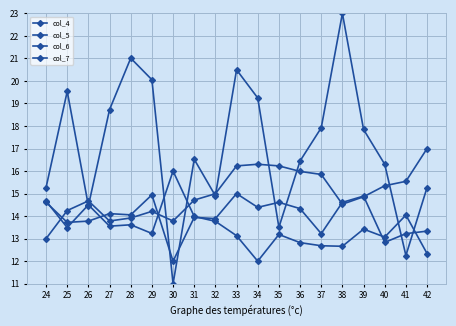

How many data points in col_6 are above 16?

12